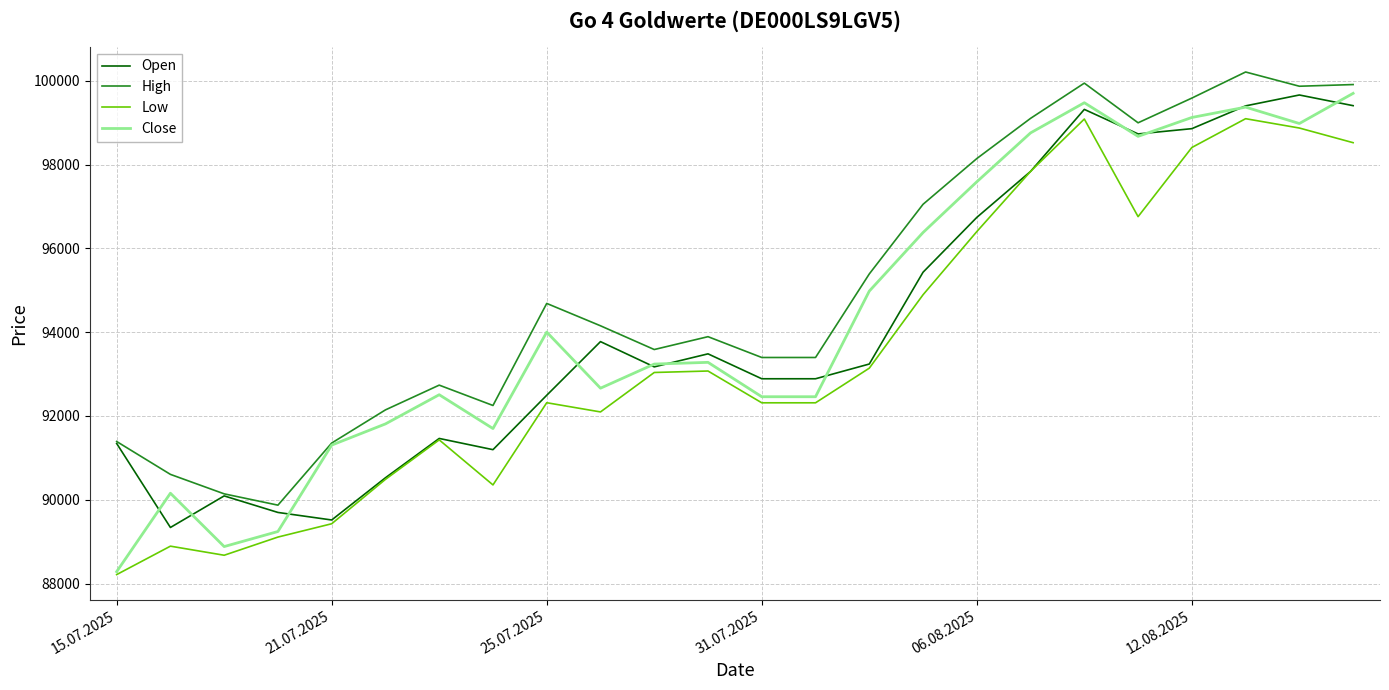

What is the highest value of the Open series?

99665